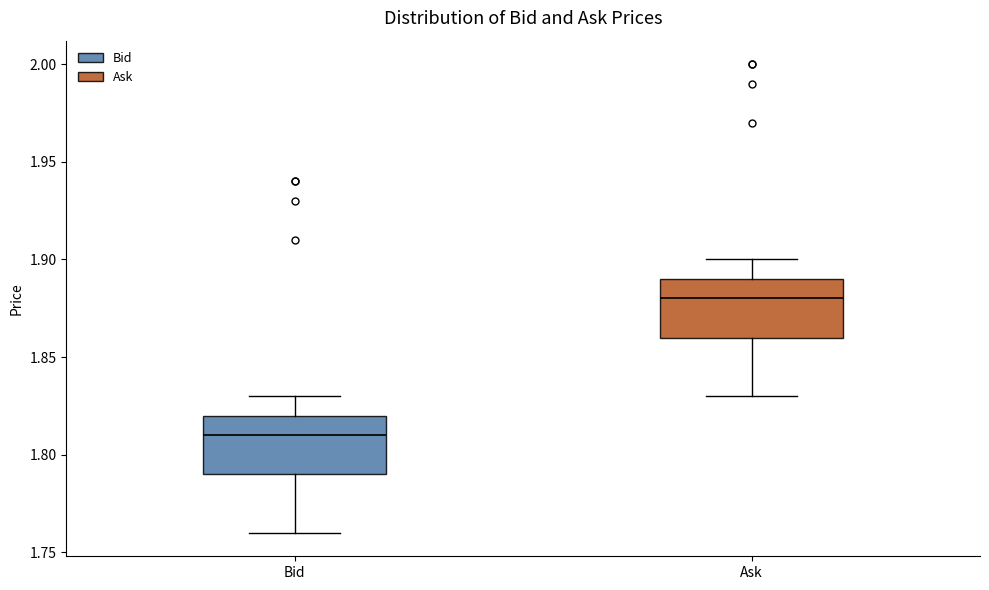

Reading left to right, transcribe this box plot: for each box, give where its median line is, the range the box spans, and where its two whiskers end, as read against the y-axis. The values are not printed on the chart, so give them approximately, as read against the axis.

Bid: median 1.81, box 1.79 to 1.82, whiskers 1.76 to 1.83
Ask: median 1.88, box 1.86 to 1.89, whiskers 1.83 to 1.90